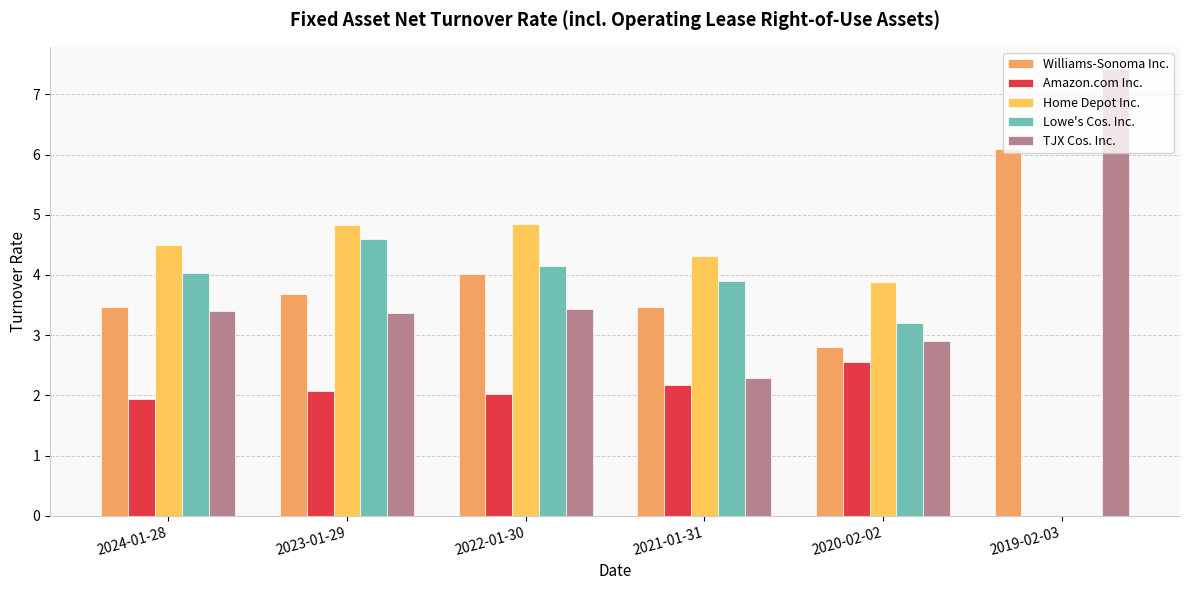

What is the average value of the TJX Cos. Inc. series?

3.8